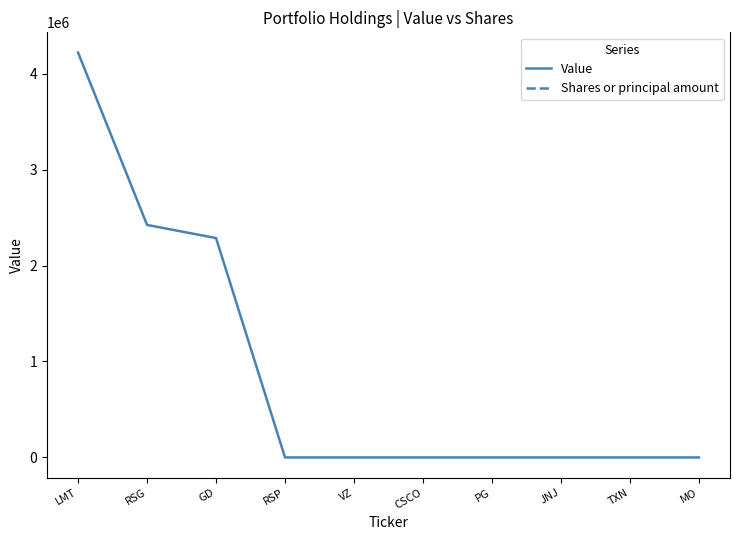

What is the change in value from RSG to VZ?

-2423000